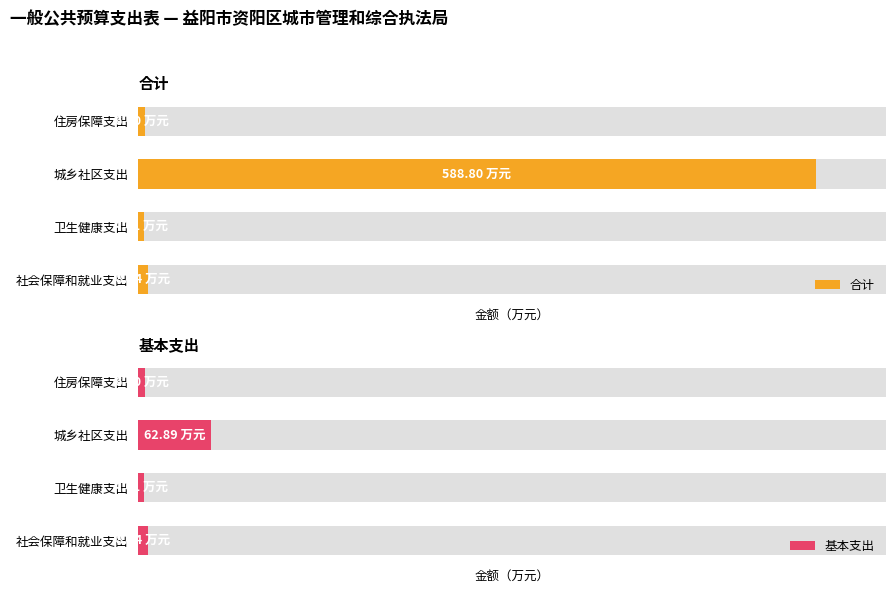

Reading left to right, transcribe all the data shown in this chart.

合计: 8.1	4.6	588.8	6.1
基本支出: 8.1	4.6	62.9	6.1